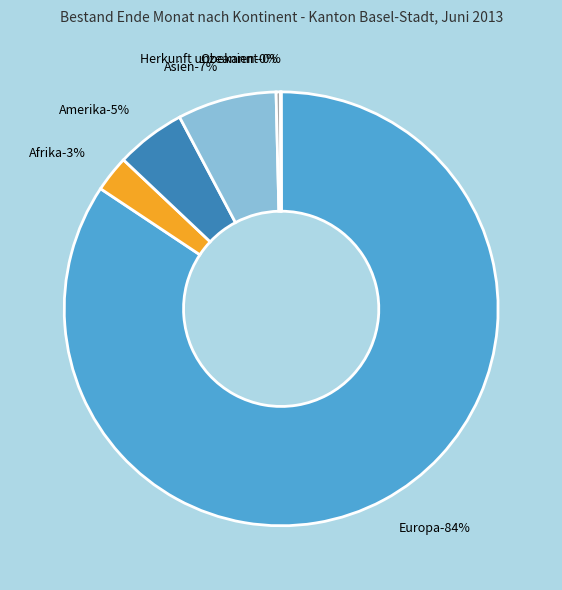

Combined, what portion of the pie is Asien and Ozeanien?

7.7%